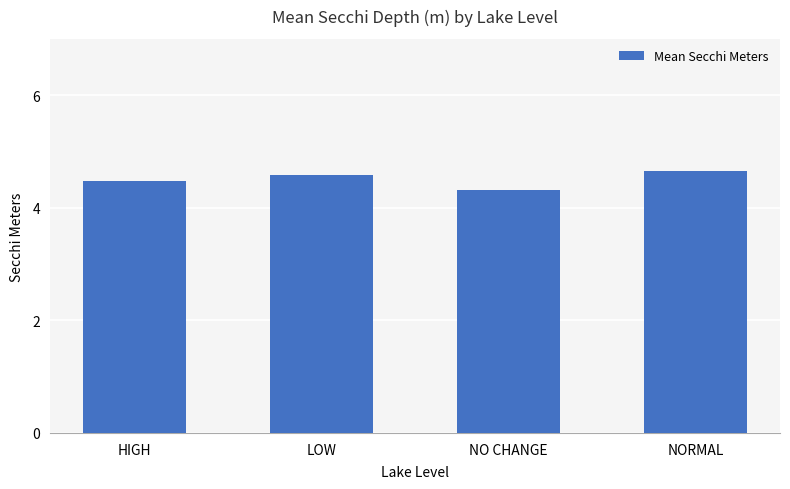

Which category has the lowest value across all series?

NO CHANGE